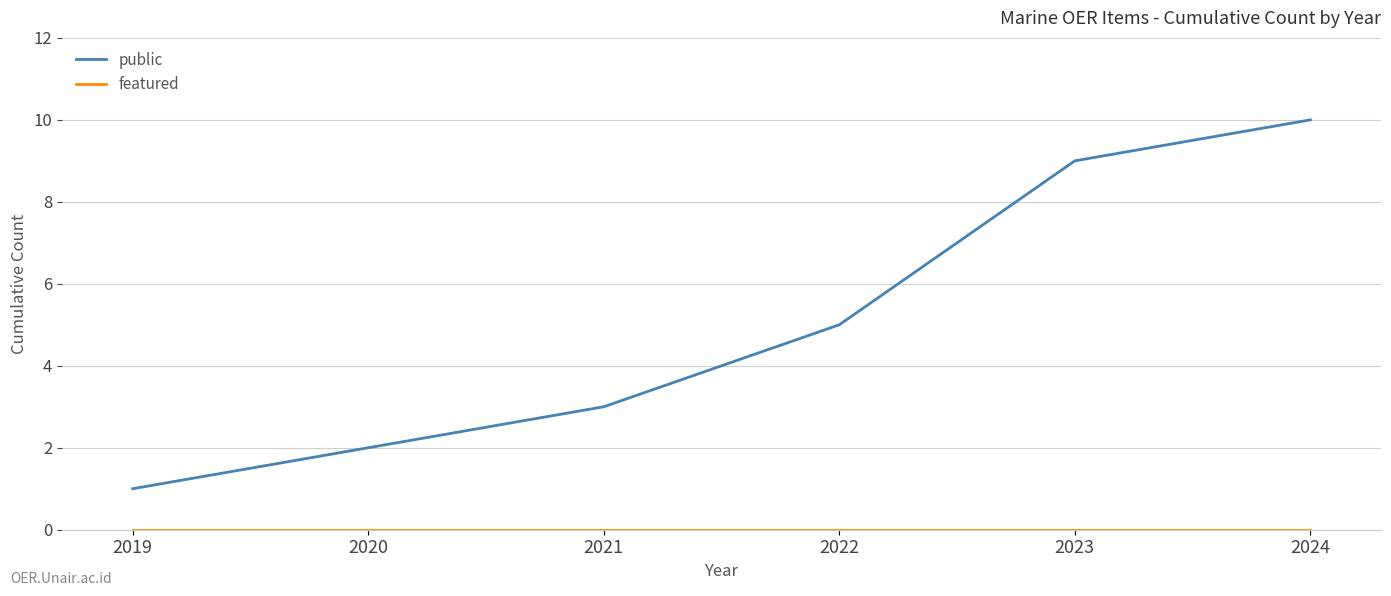

What is the difference between the highest and lowest values at 2024?

10